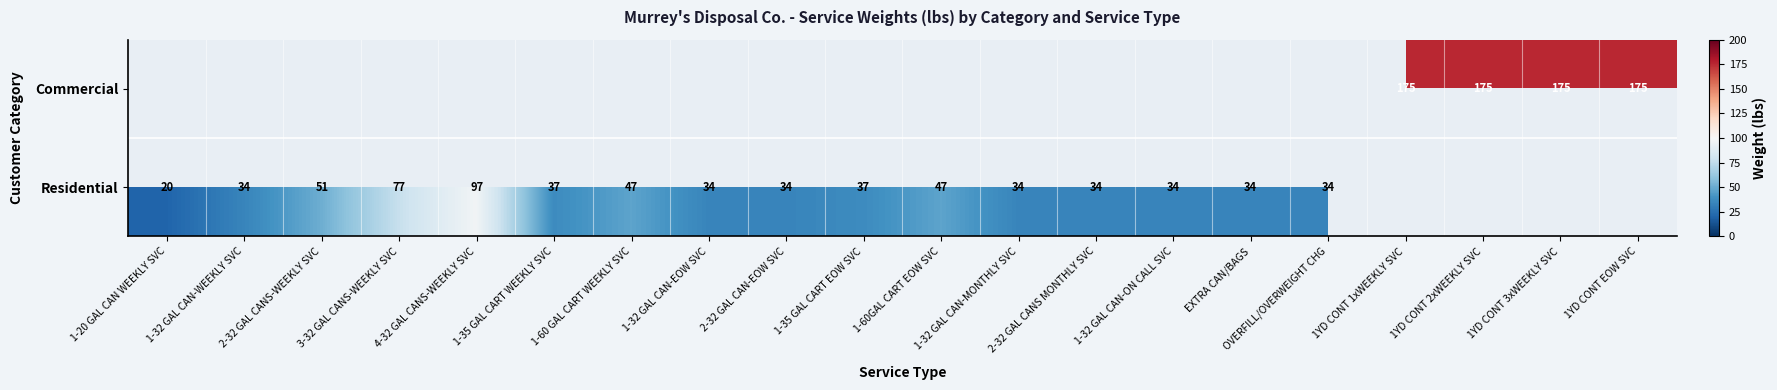

True or false: Residential has a value of 11 at 2-32 GAL CANS MONTHLY SVC.

False